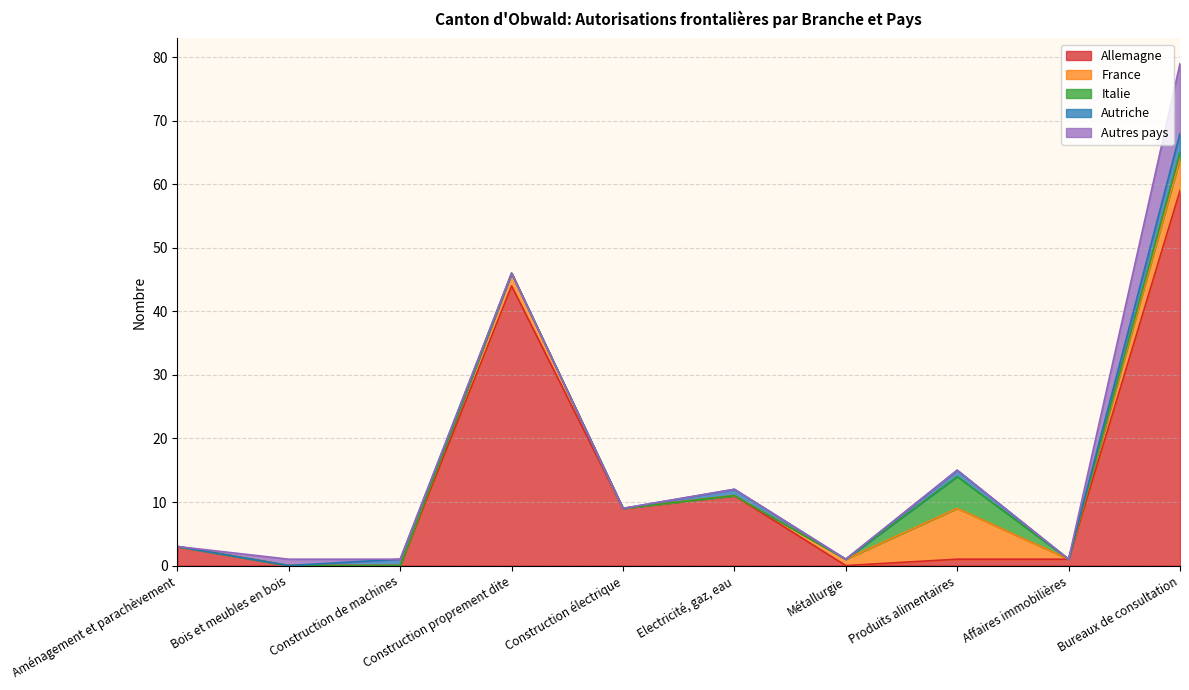

The value of Italie at Construction électrique is 3. True or false?

False